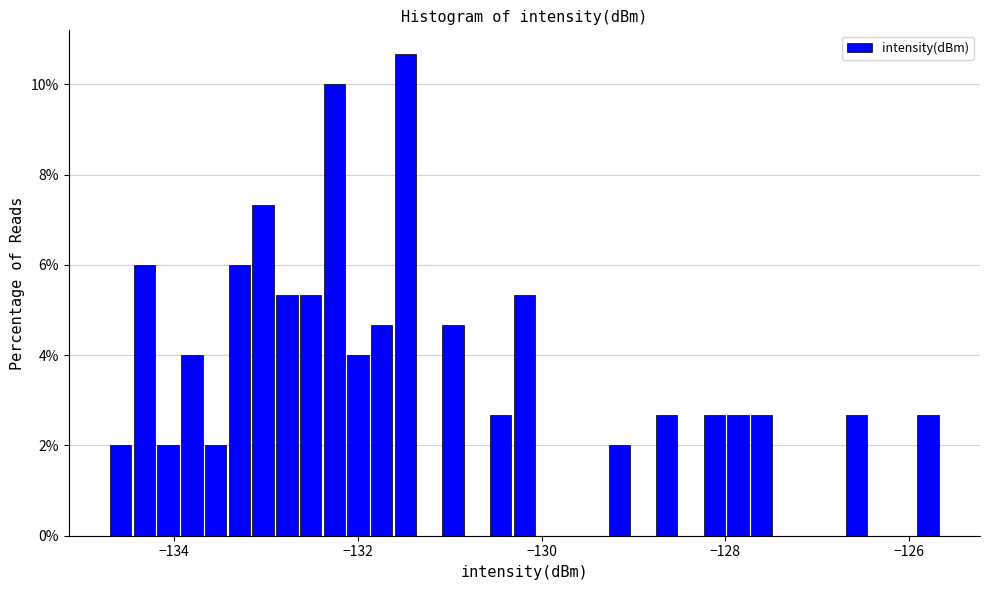

Read against the x-axis, roughly where is the centre of the tallest bar?

-131.4